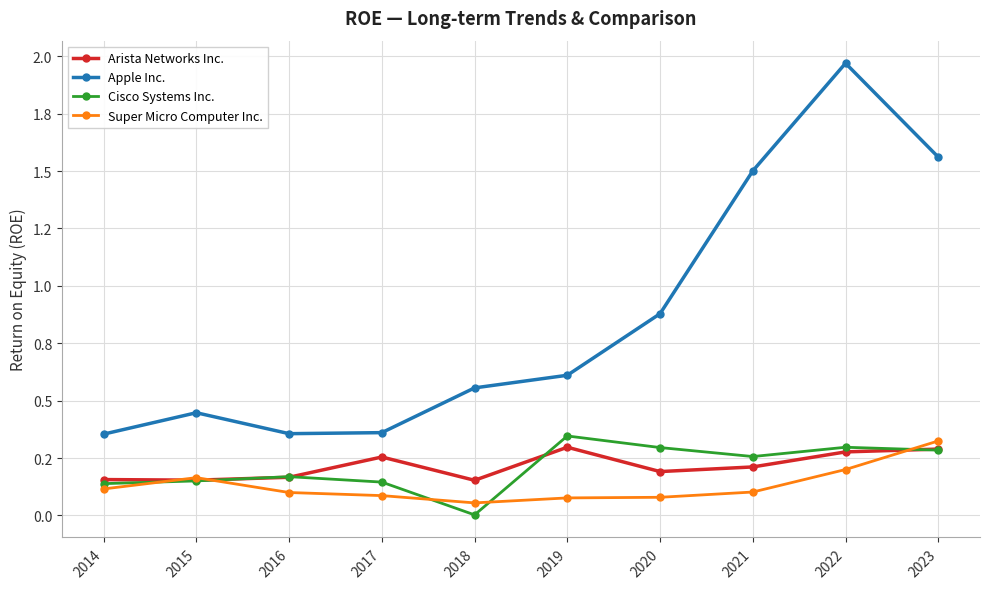

Which series has the largest range (max minus min)?

Apple Inc.